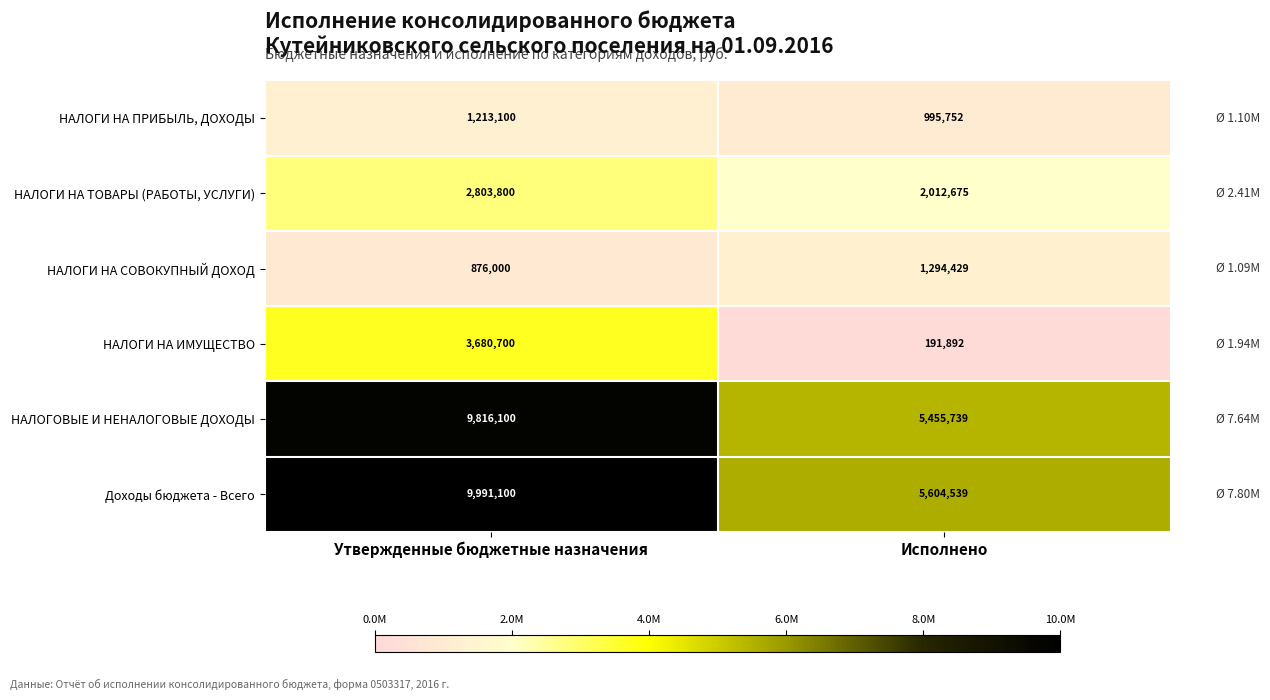

Rank the series at Утвержденные бюджетные назначения from highest to lowest value.

Доходы бюджета - Всего, НАЛОГОВЫЕ И НЕНАЛОГОВЫЕ ДОХОДЫ, НАЛОГИ НА ИМУЩЕСТВО, НАЛОГИ НА ТОВАРЫ (РАБОТЫ, УСЛУГИ), НАЛОГИ НА ПРИБЫЛЬ, ДОХОДЫ, НАЛОГИ НА СОВОКУПНЫЙ ДОХОД